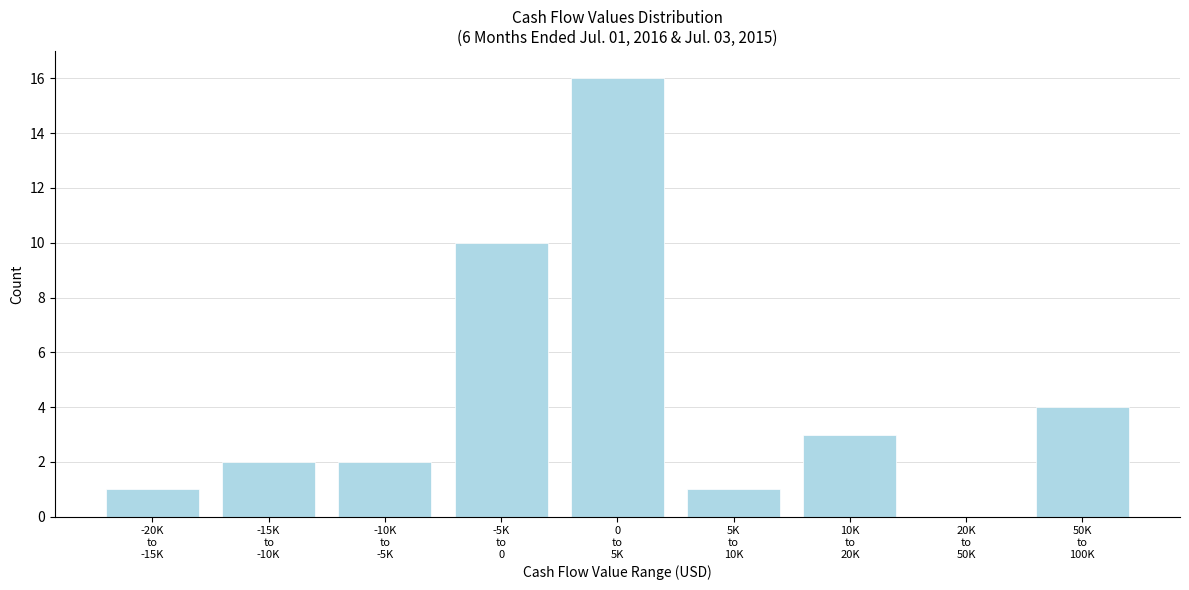

What is the sum of all values?

39